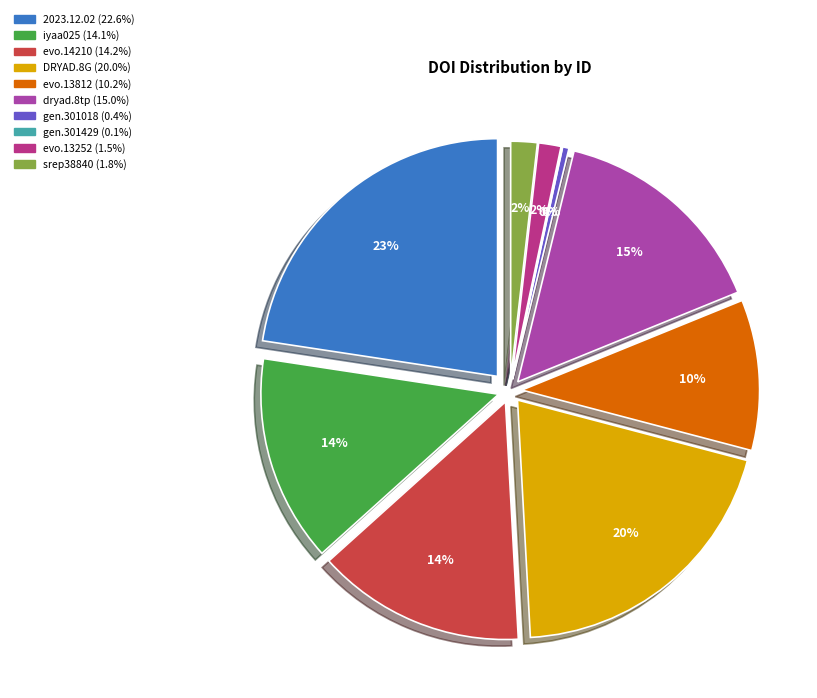

To the nearest percent, what is the average slice percentage?

10%